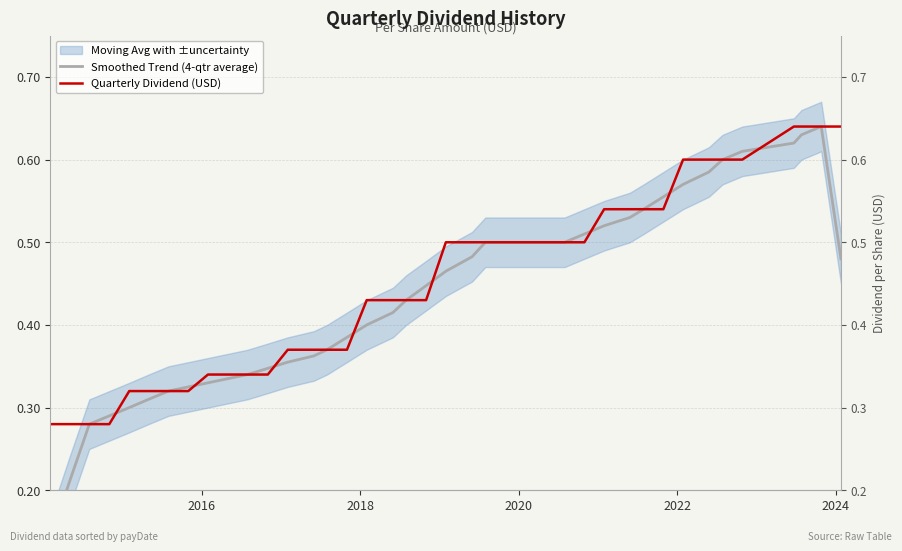

After their last crossing, which series has the higher values: Smoothed Trend (4-qtr average) or Quarterly Dividend (USD)?

Quarterly Dividend (USD)